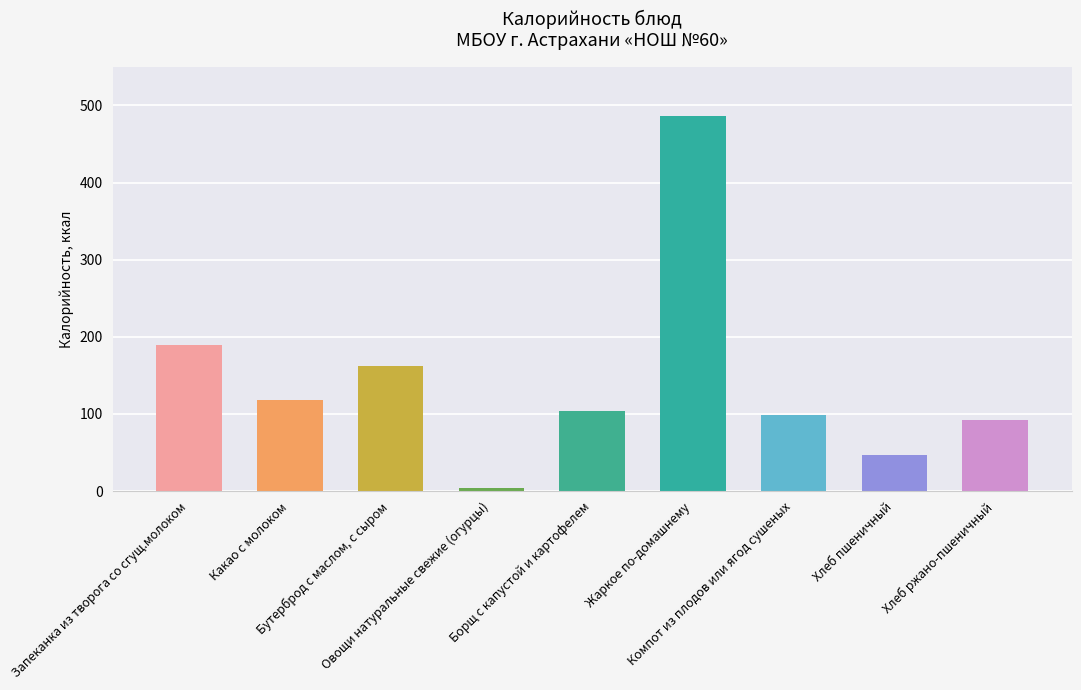

True or false: the data shows 189.0 at Запеканка из творога со сгущ.молоком.

True